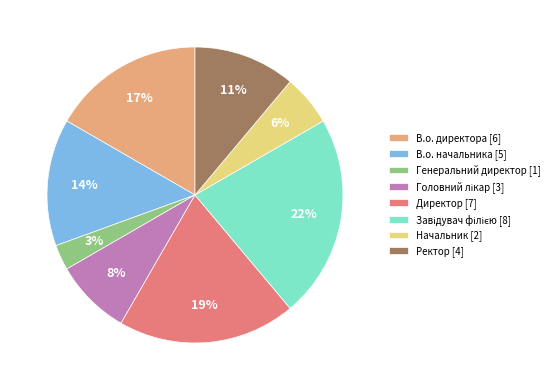

Between Ректор [4] and Начальник [2], which is larger?

Ректор [4]